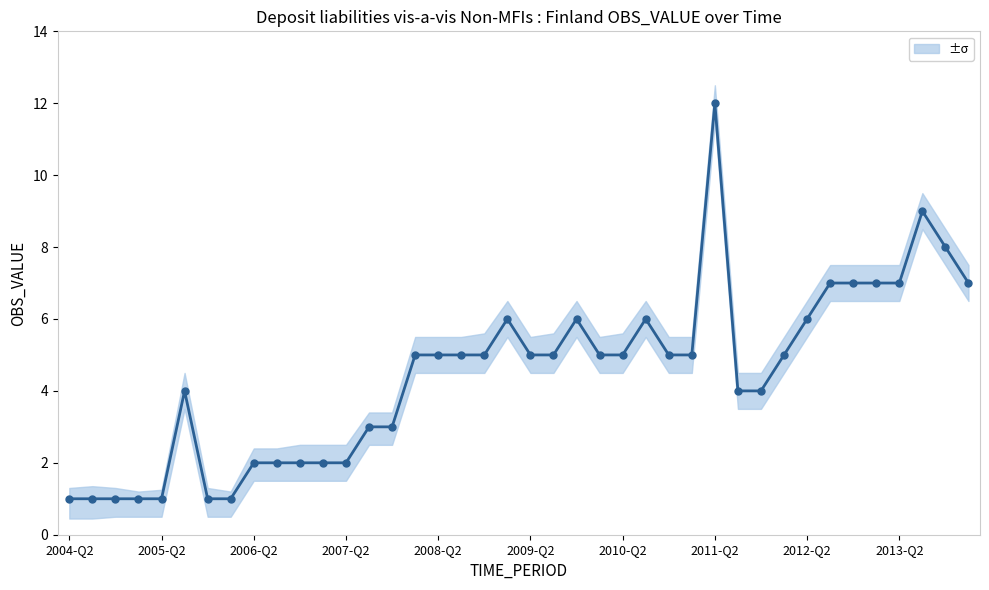

Reading left to right, transcribe all the data shown in this chart.

1	1	1	1	1	4	1	1	2	2	2	2	2	3	3	5	5	5	5	6	5	5	6	5	5	6	5	5	12	4	4	5	6	7	7	7	7	9	8	7